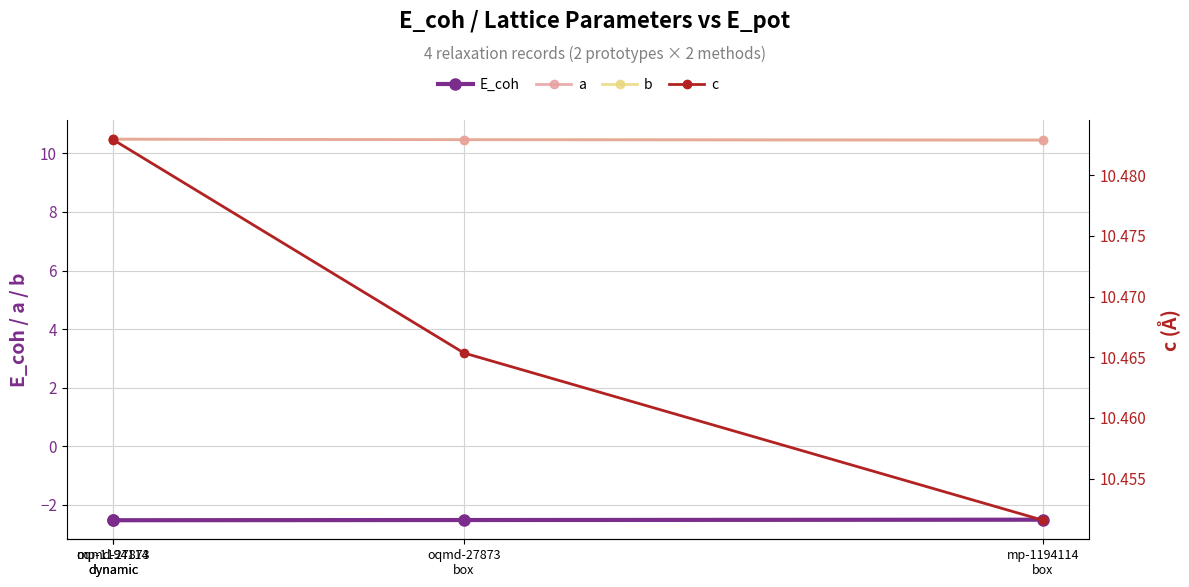

Reading left to right, extract all data points from this chart.

E_coh: mp-1194114
dynamic=-2.5	oqmd-27873
dynamic=-2.5	oqmd-27873
box=-2.5	mp-1194114
box=-2.5
a: mp-1194114
dynamic=10.5	oqmd-27873
dynamic=10.5	oqmd-27873
box=10.5	mp-1194114
box=10.5
b: mp-1194114
dynamic=10.5	oqmd-27873
dynamic=10.5	oqmd-27873
box=10.5	mp-1194114
box=10.5
c: mp-1194114
dynamic=10.5	oqmd-27873
dynamic=10.5	oqmd-27873
box=10.5	mp-1194114
box=10.5